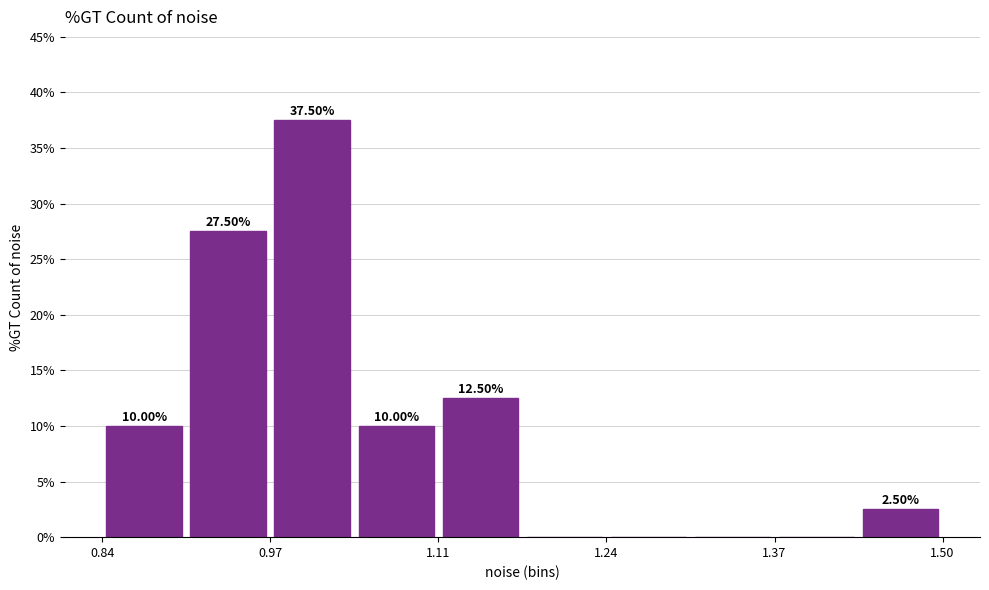

Read against the x-axis, roughly where is the centre of the tallest bar?

1.00